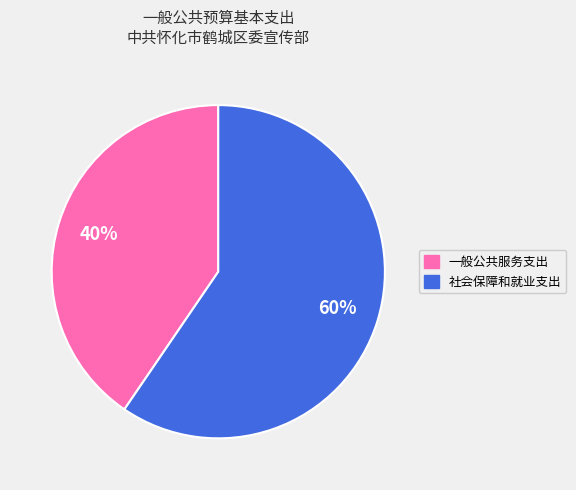

Is it true that 一般公共服务支出 is 40% of the pie?

True